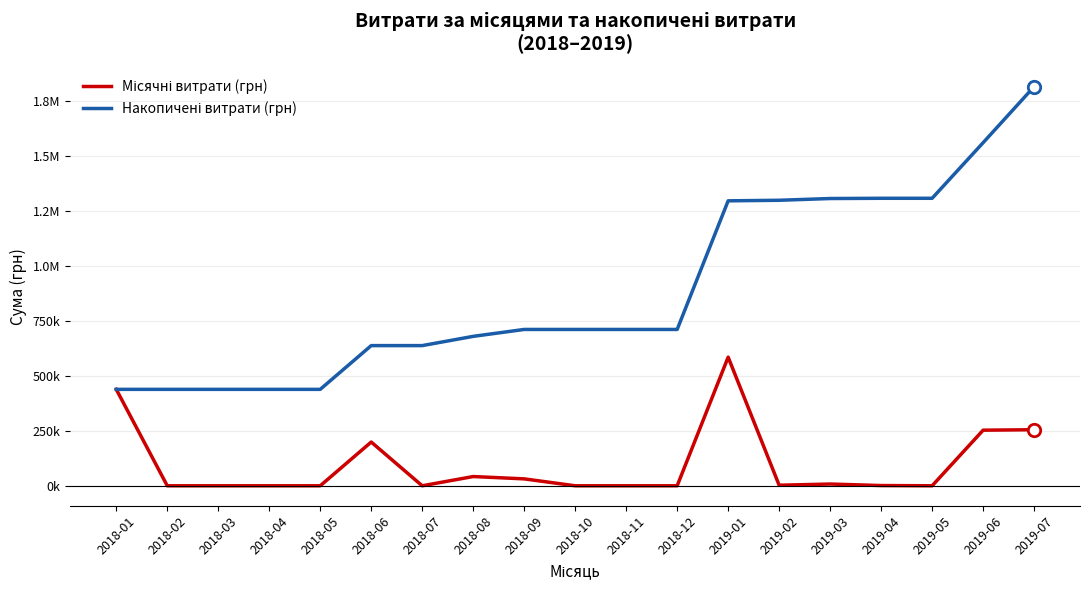

Does the chart have visible grid lines?

Yes